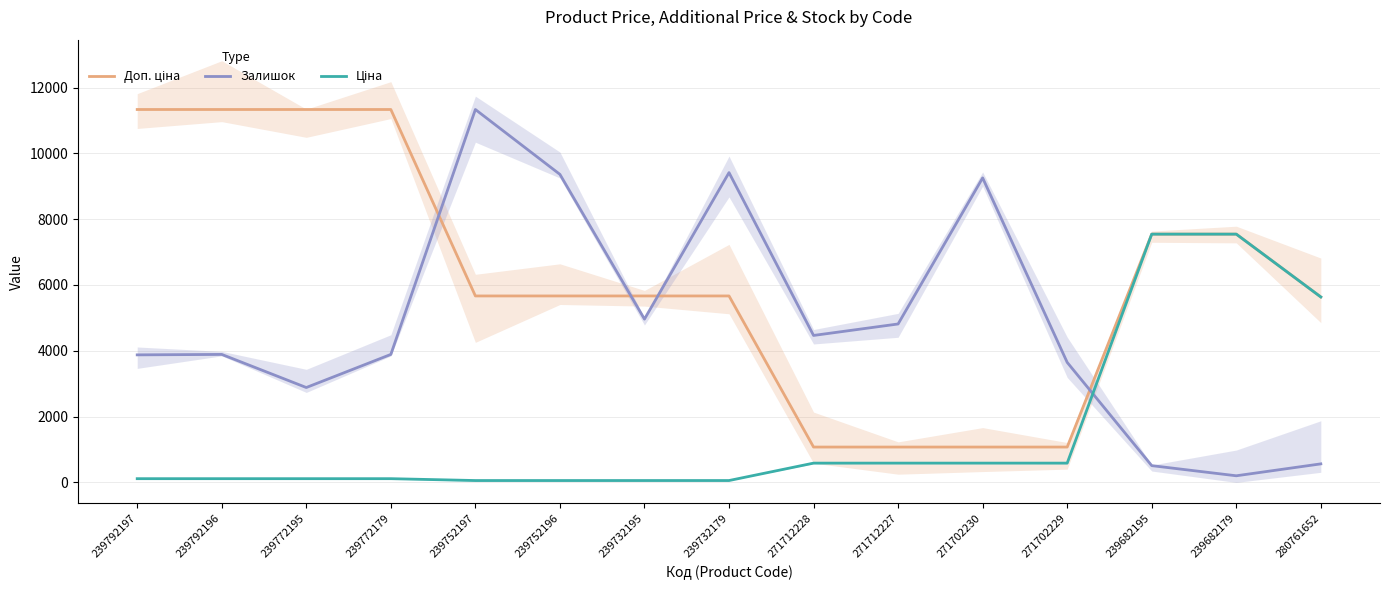

What are all the series names shown in the legend?

Доп. ціна, Залишок, Ціна